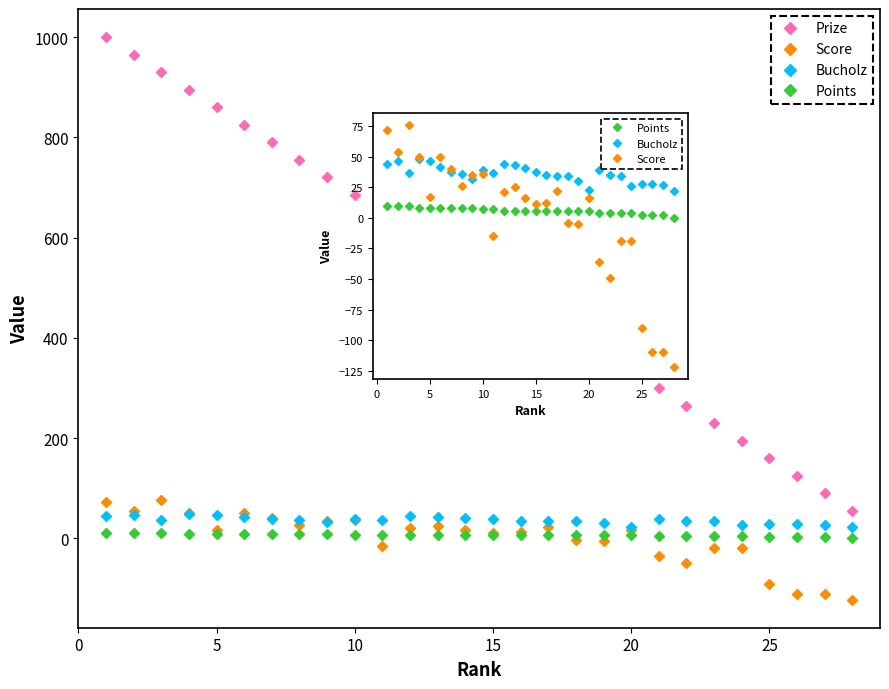

What are all the series names shown in the legend?

Prize, Score, Bucholz, Points